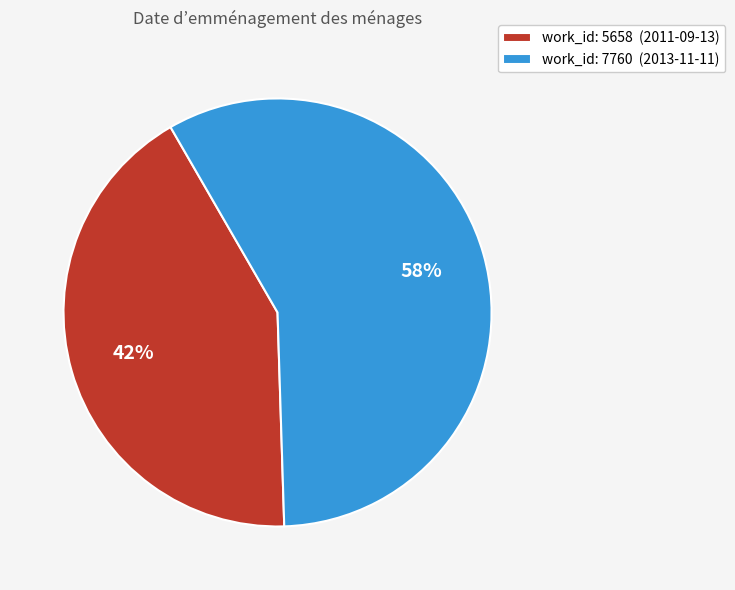

To the nearest percent, what is the average slice percentage?

50%